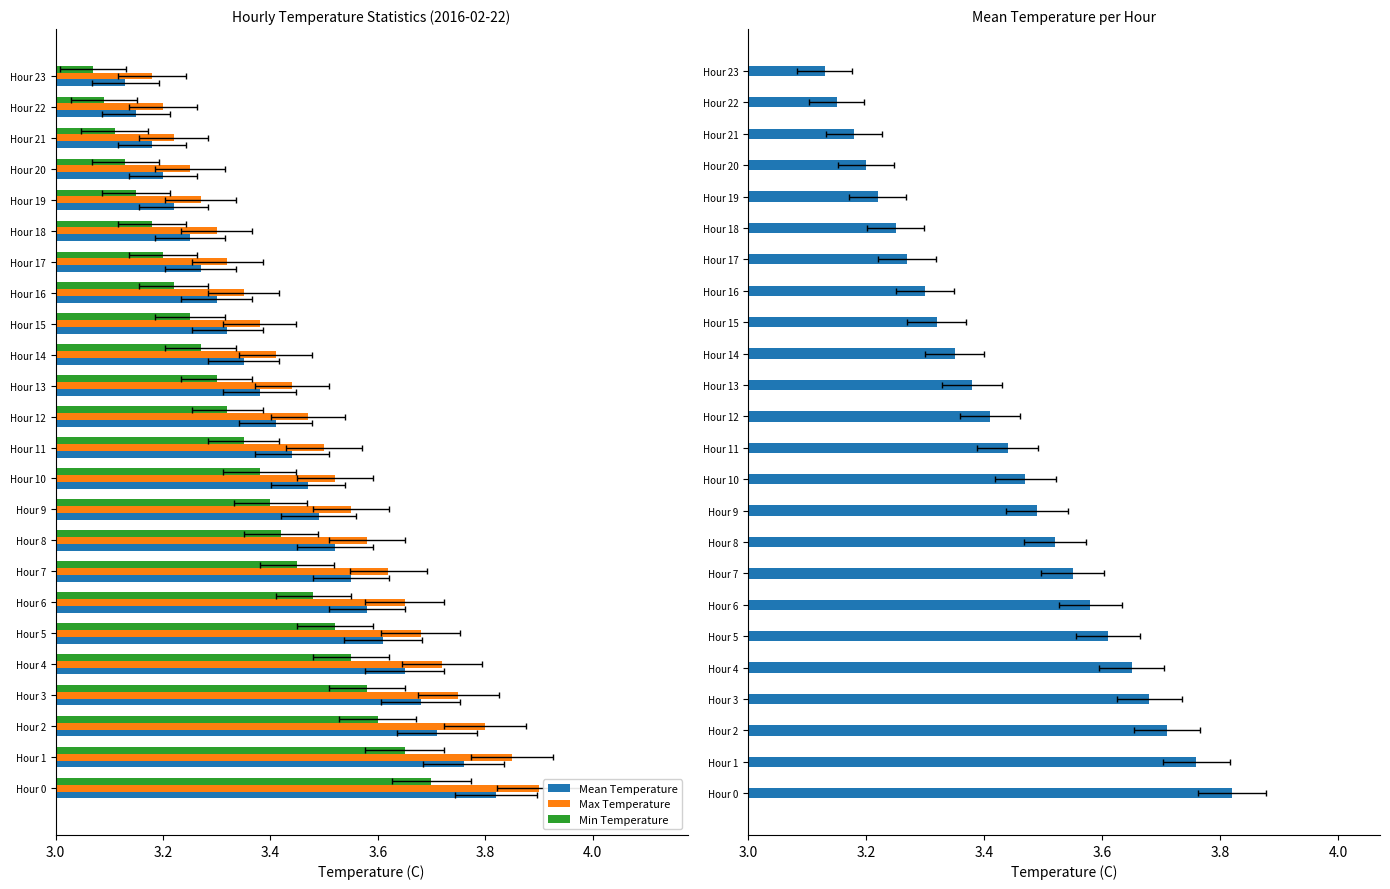

Does the chart contain any negative values?

No